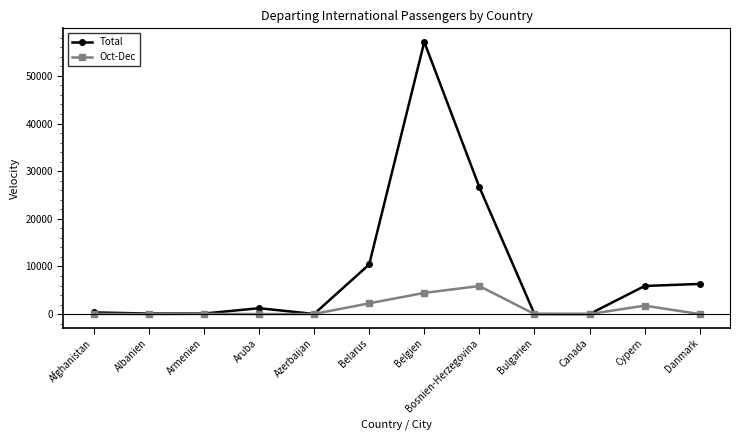

True or false: Oct-Dec has a value of 4447 at Belgien.

True